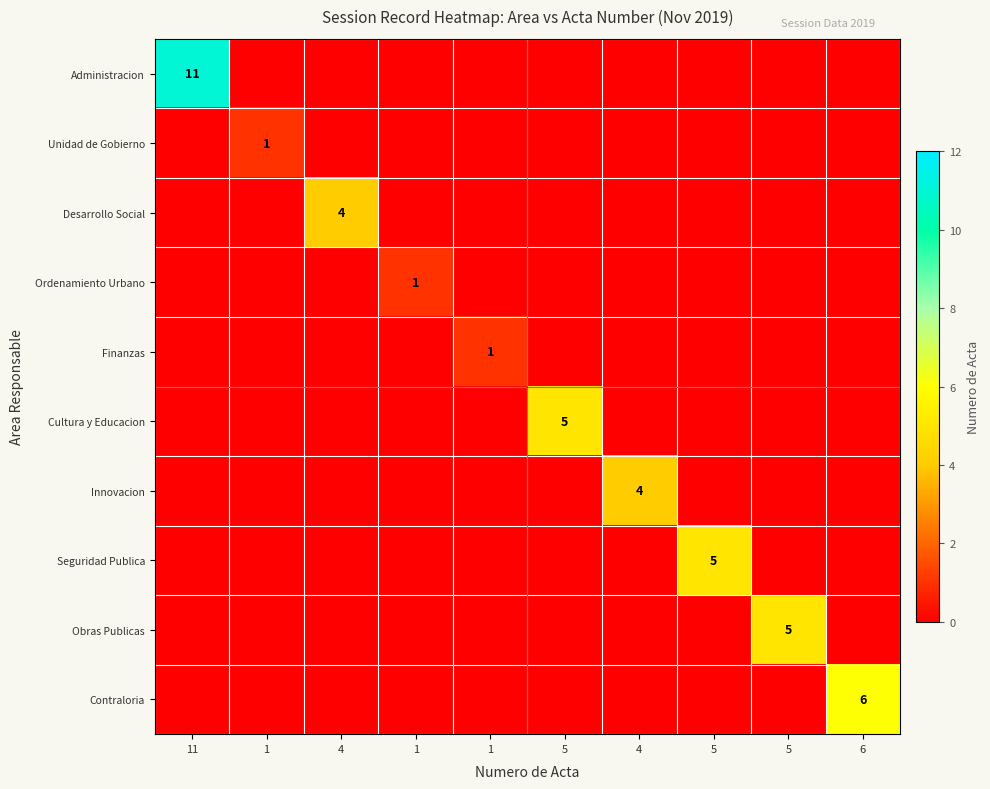

The value of Desarrollo Social at 1 is 2. True or false?

False